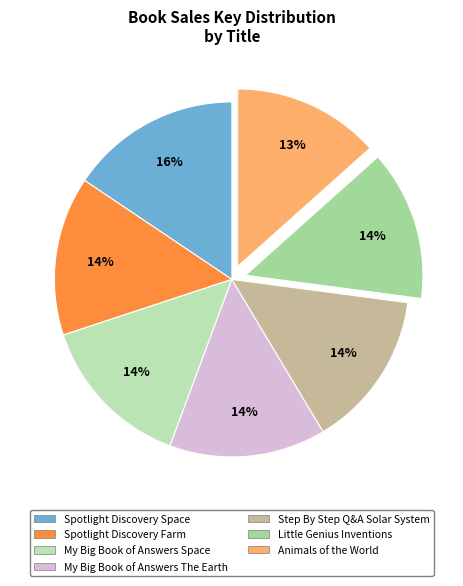

Which category has the biggest portion of the pie?

Spotlight Discovery Space